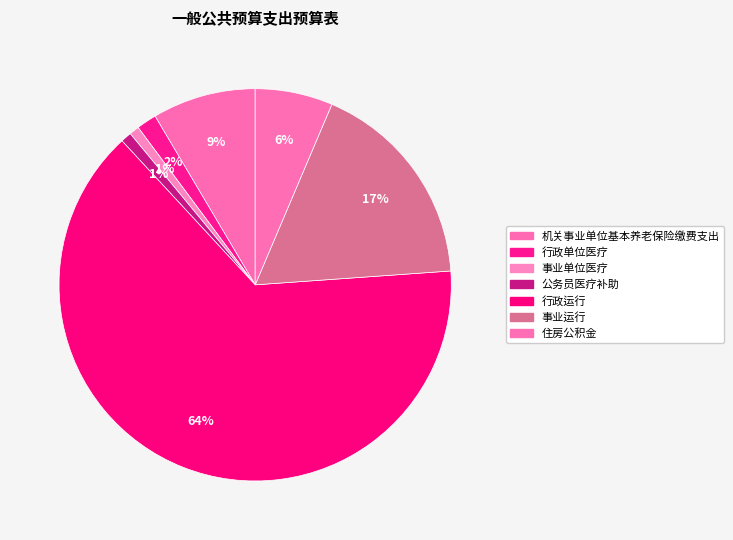

How many segments does this pie chart have?

7